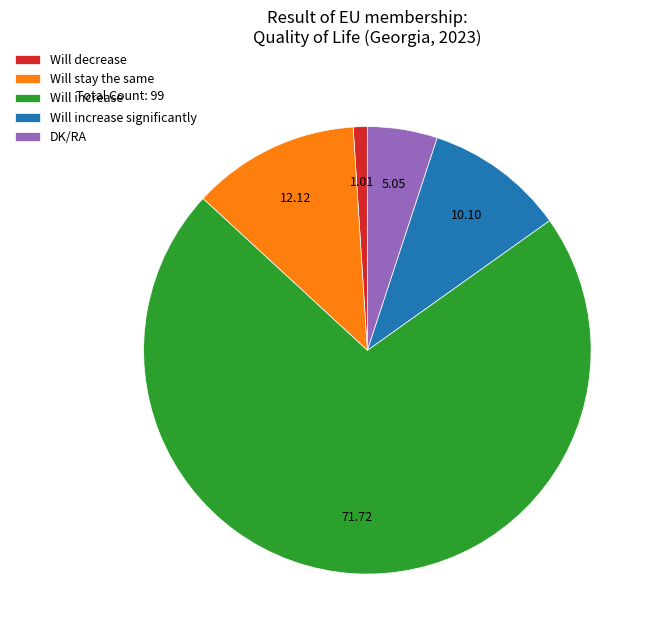

Which slice represents more than half of the pie?

Will increase